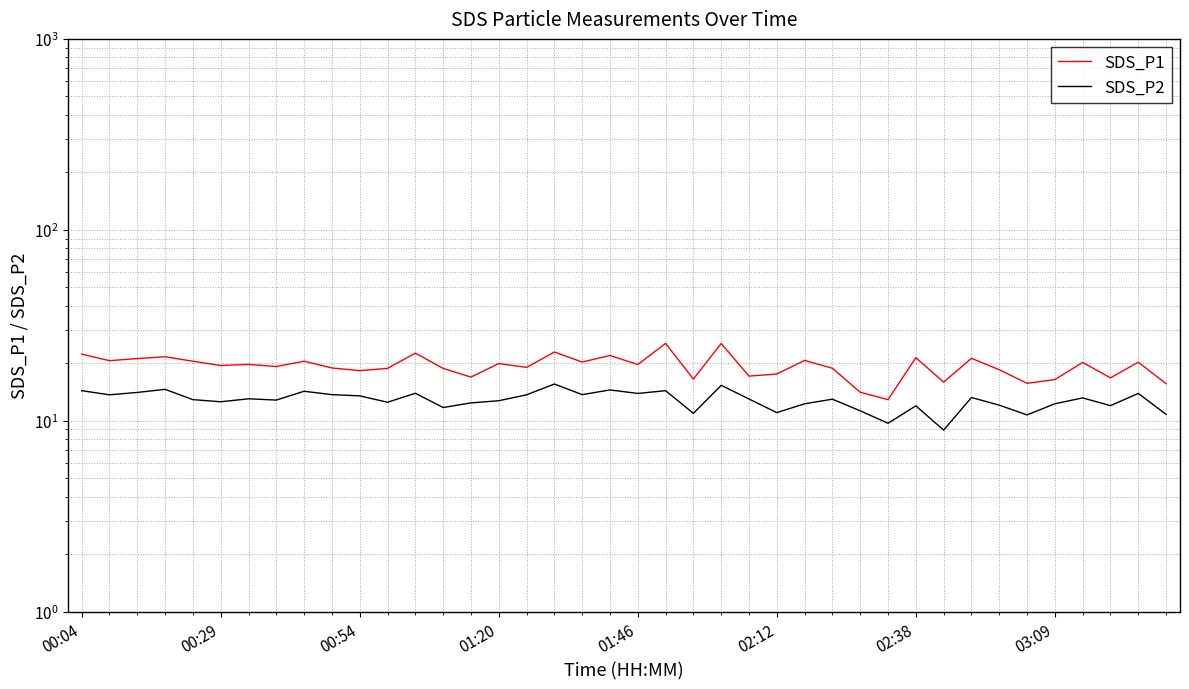

What is the spread (max minus min) of values at 27?

5.9